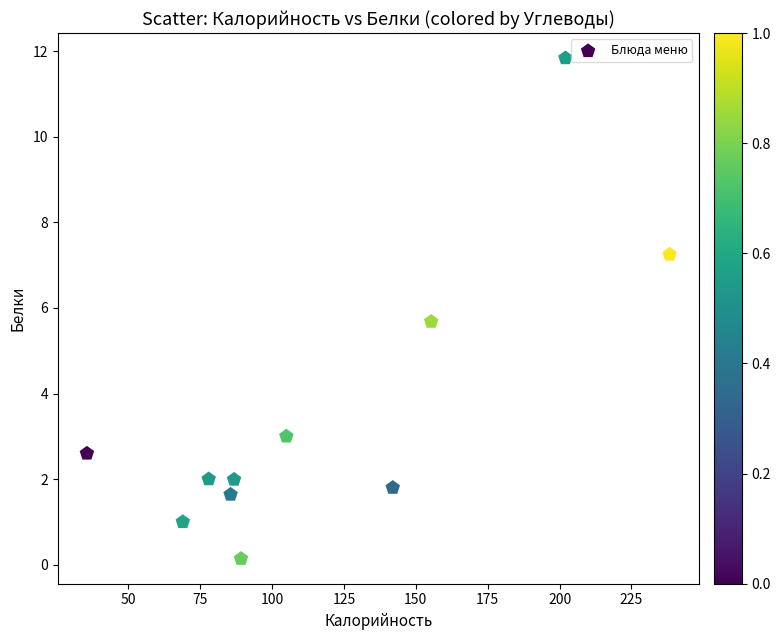

What is the range of Y values (max minus min)?

11.7